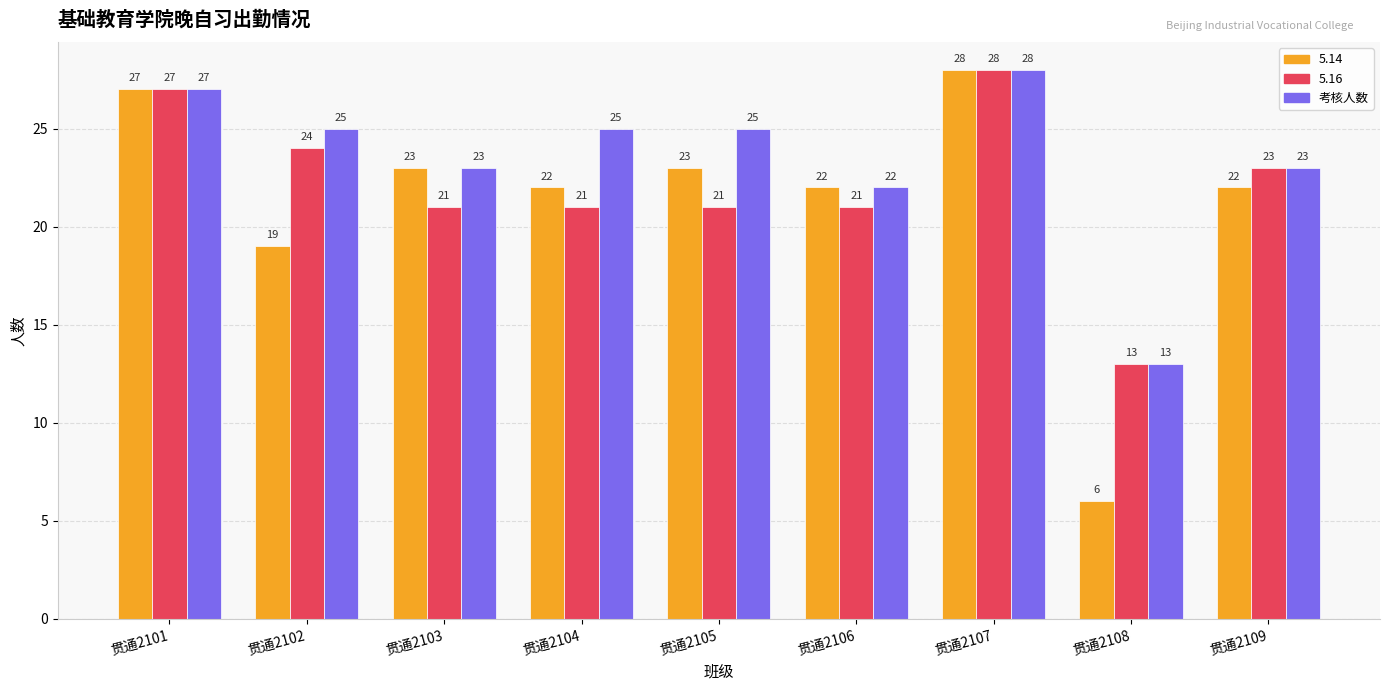

The value of 考核人数 at 贯通2104 is 11. True or false?

False